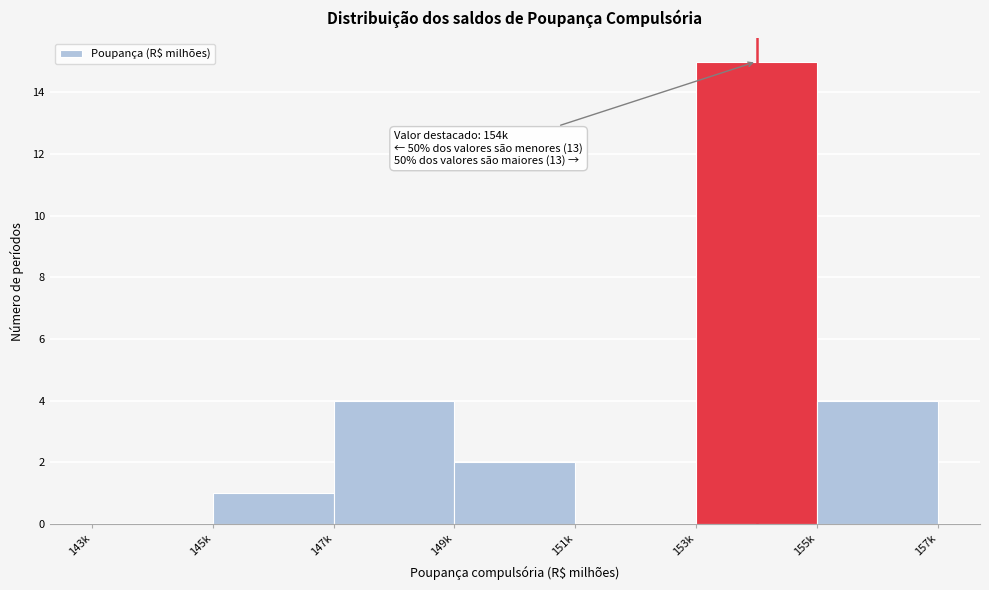

Reading left to right, extract all data points from this chart.

143k=0	145k=1	147k=4	149k=2	151k=0	153k=15	155k=4